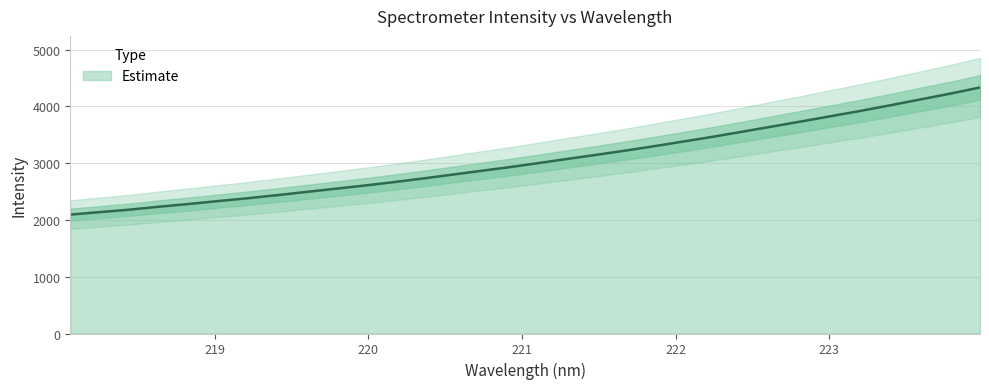

True or false: there are more than 1 points higher than both neighbors.

False